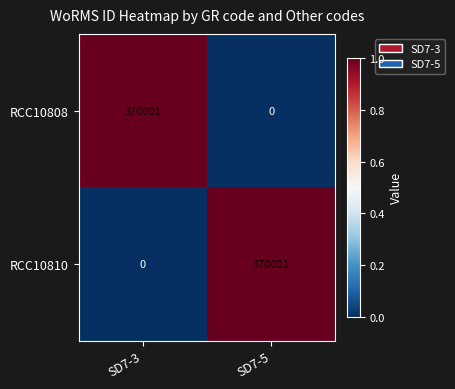

At which label does RCC10808 reach its minimum?

SD7-5